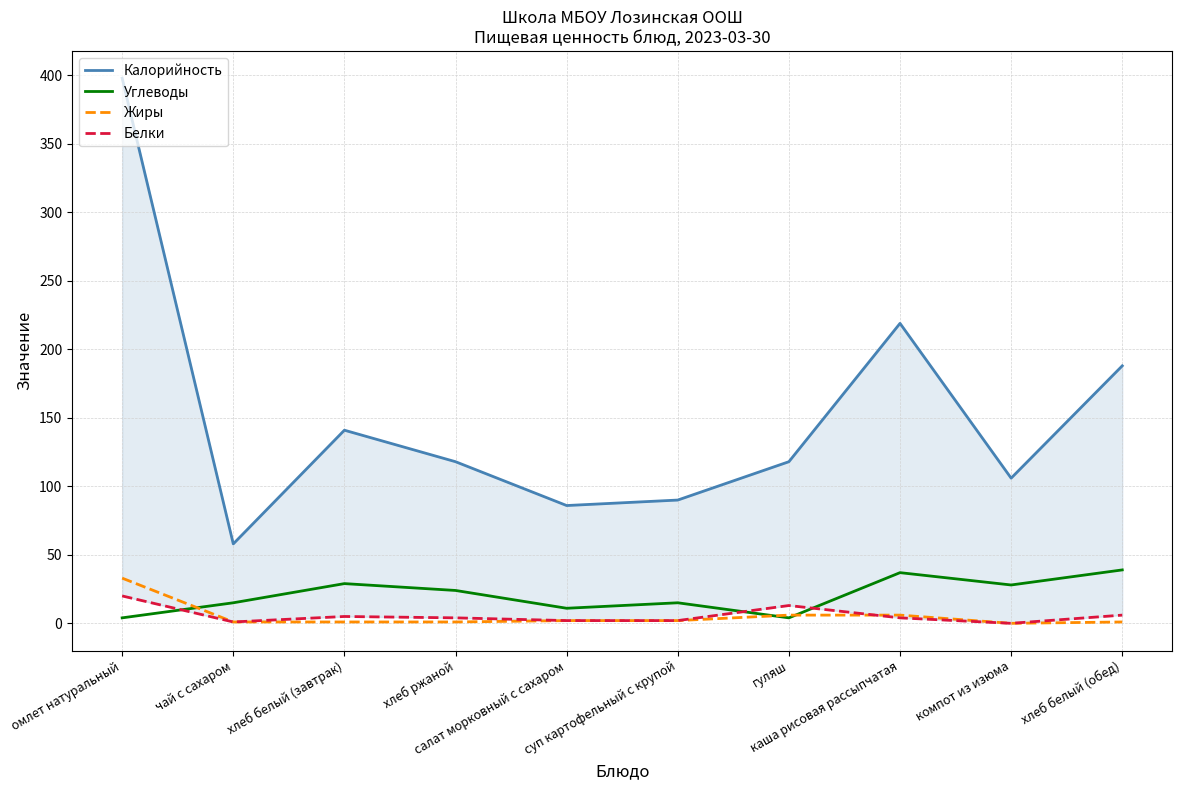

Reading right to left, what are all the values shown in this chart?

Калорийность: хлеб белый (обед)=188	компот из изюма=106	каша рисовая рассыпчатая=219	гуляш=118	суп картофельный с крупой=90	салат морковный с сахаром=86	хлеб ржаной=118	хлеб белый (завтрак)=141	чай с сахаром=58	омлет натуральный=398
Углеводы: хлеб белый (обед)=39	компот из изюма=28	каша рисовая рассыпчатая=37	гуляш=4	суп картофельный с крупой=15	салат морковный с сахаром=11	хлеб ржаной=24	хлеб белый (завтрак)=29	чай с сахаром=15	омлет натуральный=4
Жиры: хлеб белый (обед)=1	компот из изюма=0	каша рисовая рассыпчатая=6	гуляш=6	суп картофельный с крупой=2	салат морковный с сахаром=2	хлеб ржаной=1	хлеб белый (завтрак)=1	чай с сахаром=1	омлет натуральный=33
Белки: хлеб белый (обед)=6	компот из изюма=0	каша рисовая рассыпчатая=4	гуляш=13	суп картофельный с крупой=2	салат морковный с сахаром=2	хлеб ржаной=4	хлеб белый (завтрак)=5	чай с сахаром=1	омлет натуральный=20